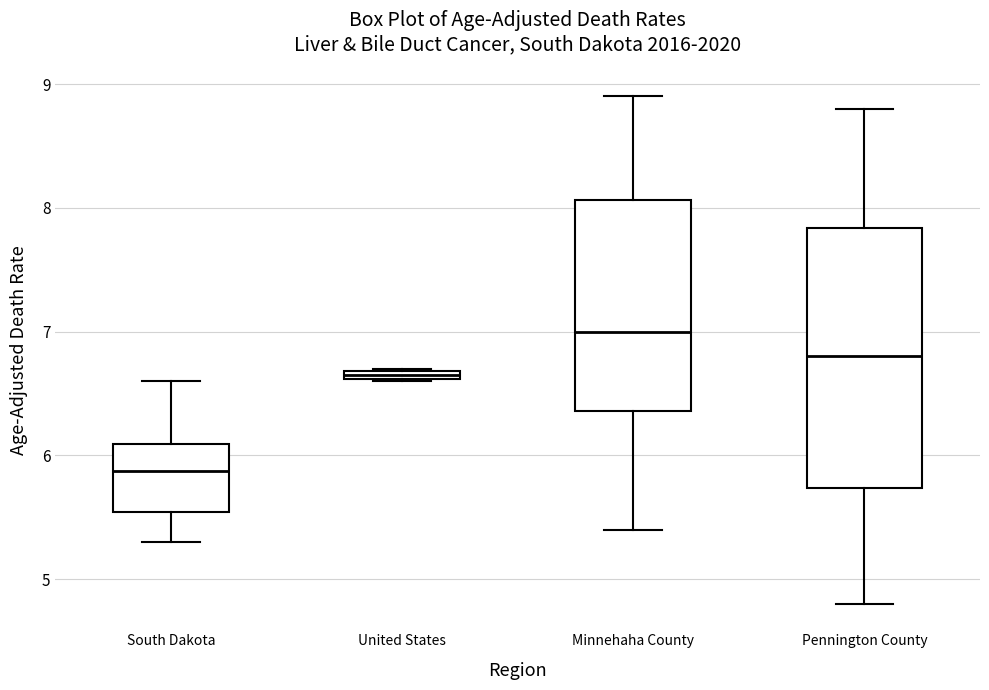

Where does the upper whisker of the box for Pennington County end on the y-axis? The values are not printed on the chart, so give them approximately, as read against the axis.

8.8